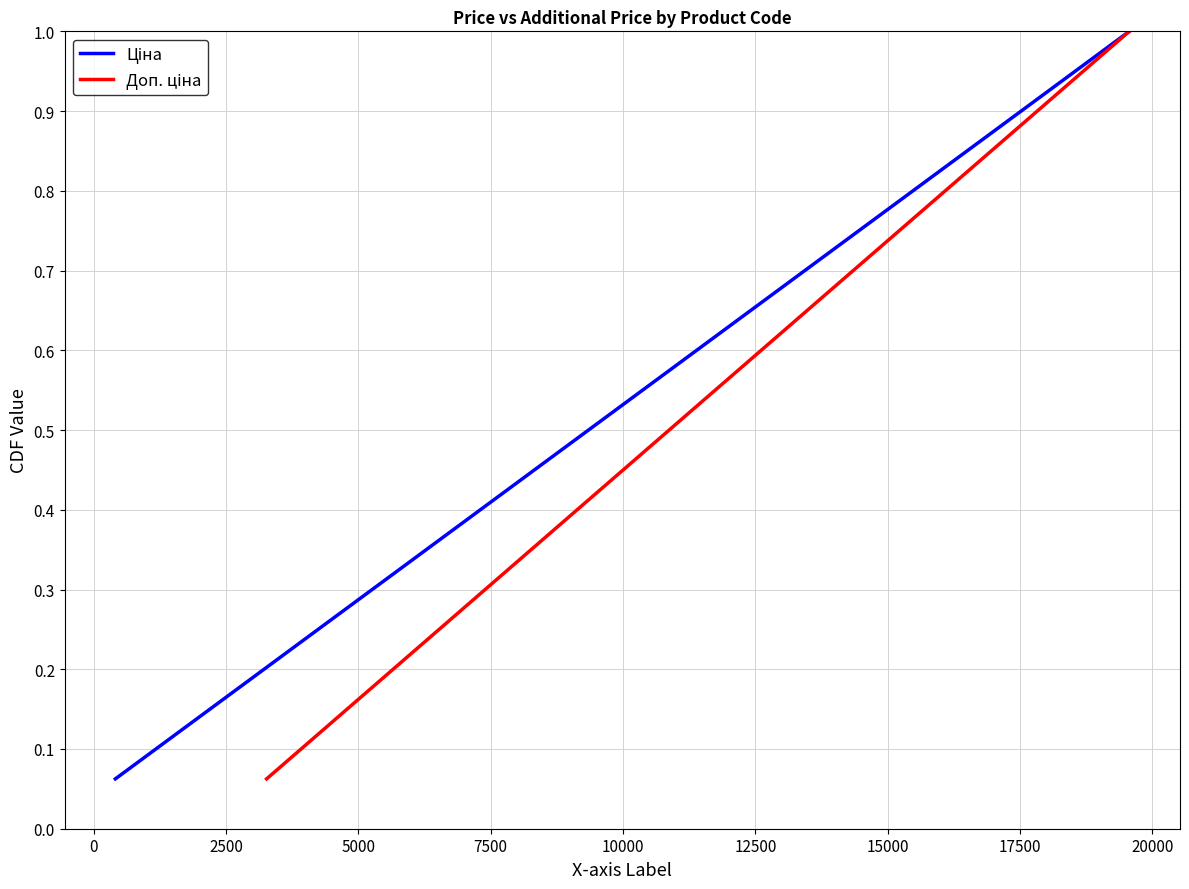

How many data points does each series have?

16